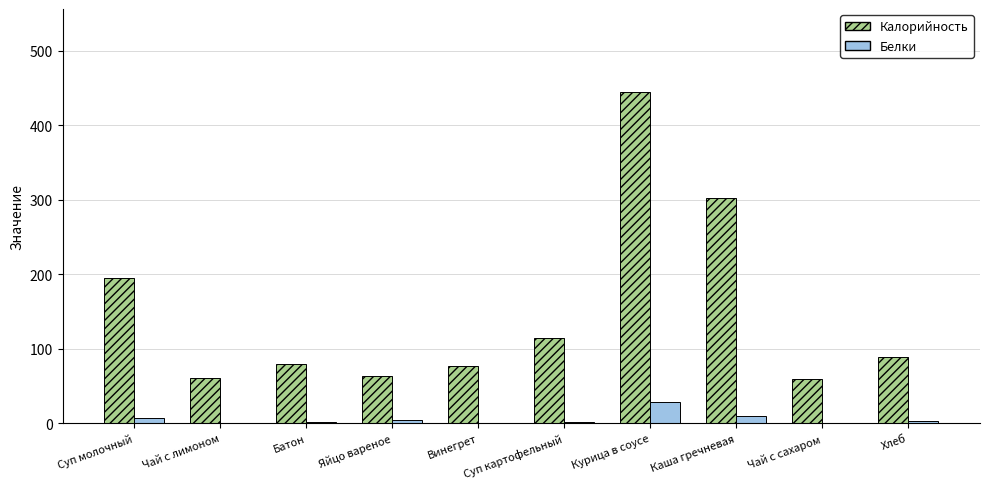

Read the Калорийность value at Чай с лимоном.

61.0